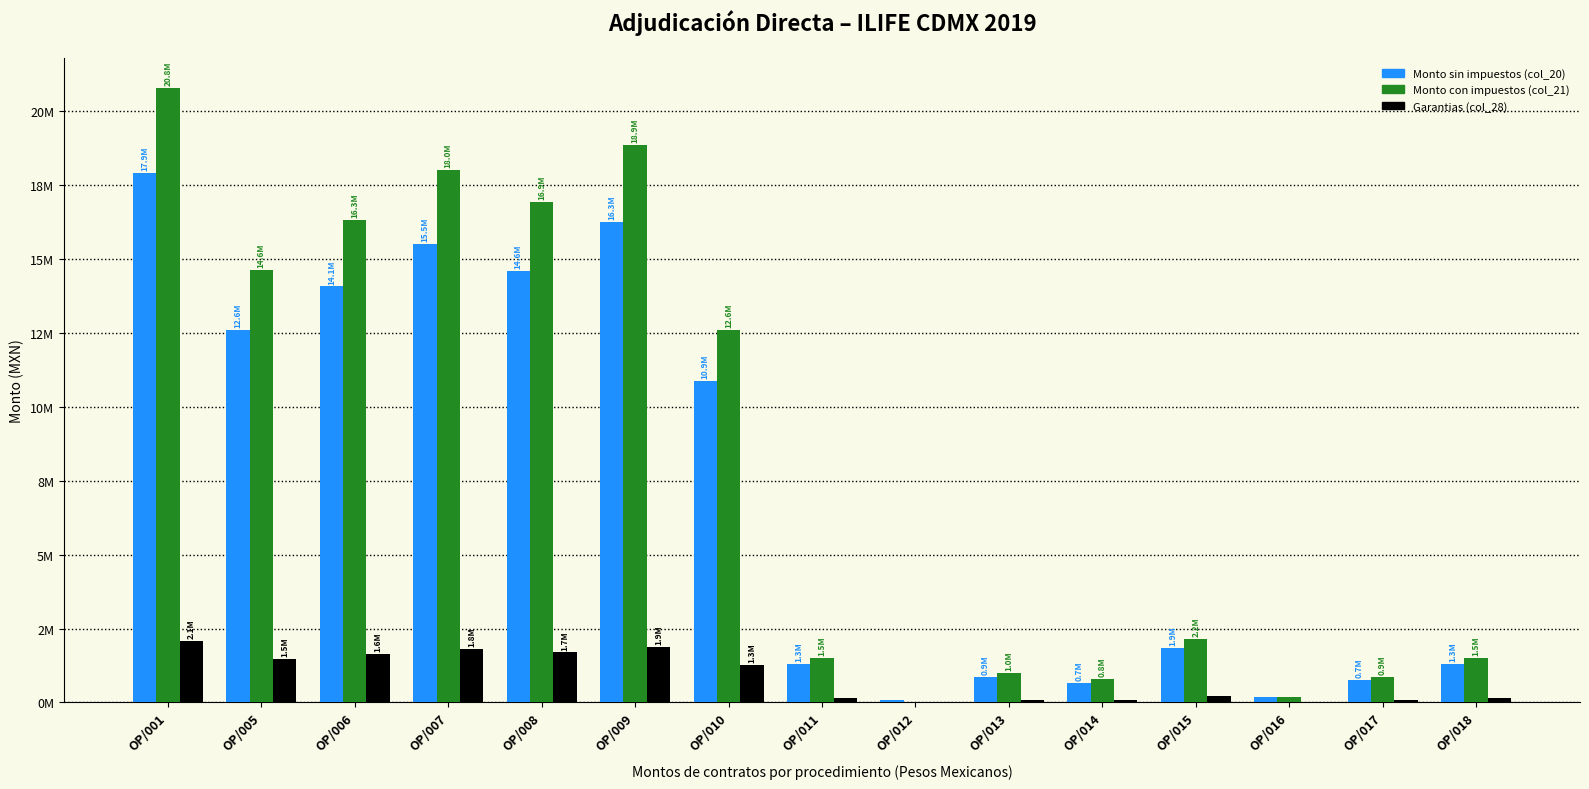

Does the chart contain stacked bars?

No